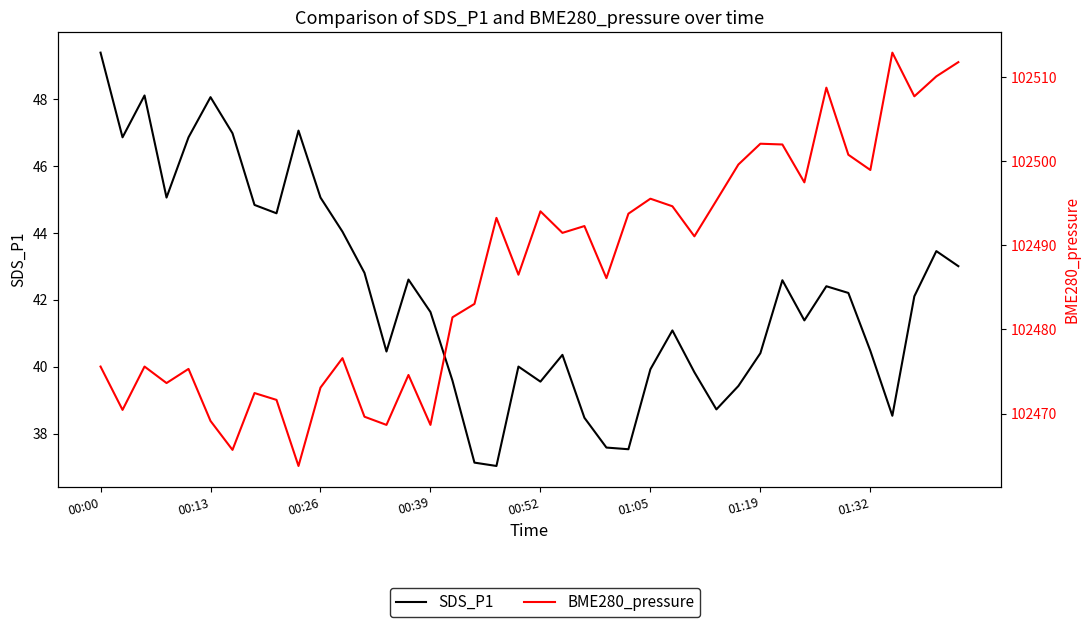

List the labels in order of BME280_pressure value, largest first.

36, 39, 38, 33, 37, 30, 31, 34, 29, 35, 32, 25, 28, 26, 20, 24, 18, 22, 21, 27, 19, 23, 17, 16, 11, 00:00, 00:26, 00:52, 14, 00:39, 10, 01:32, 8, 00:13, 12, 01:05, 13, 15, 01:19, 9